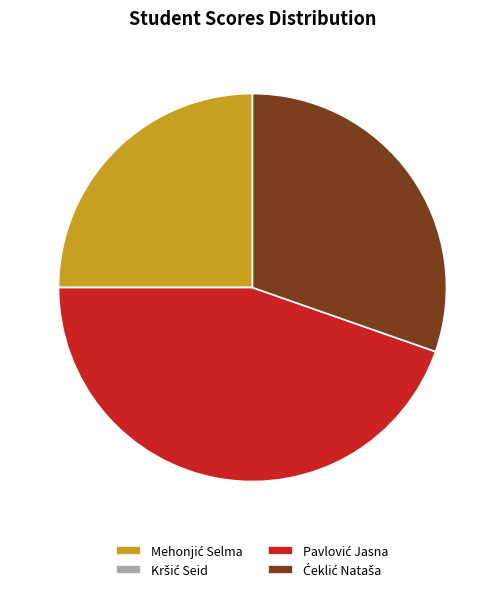

Is there any slice that represents more than half of the pie?

No